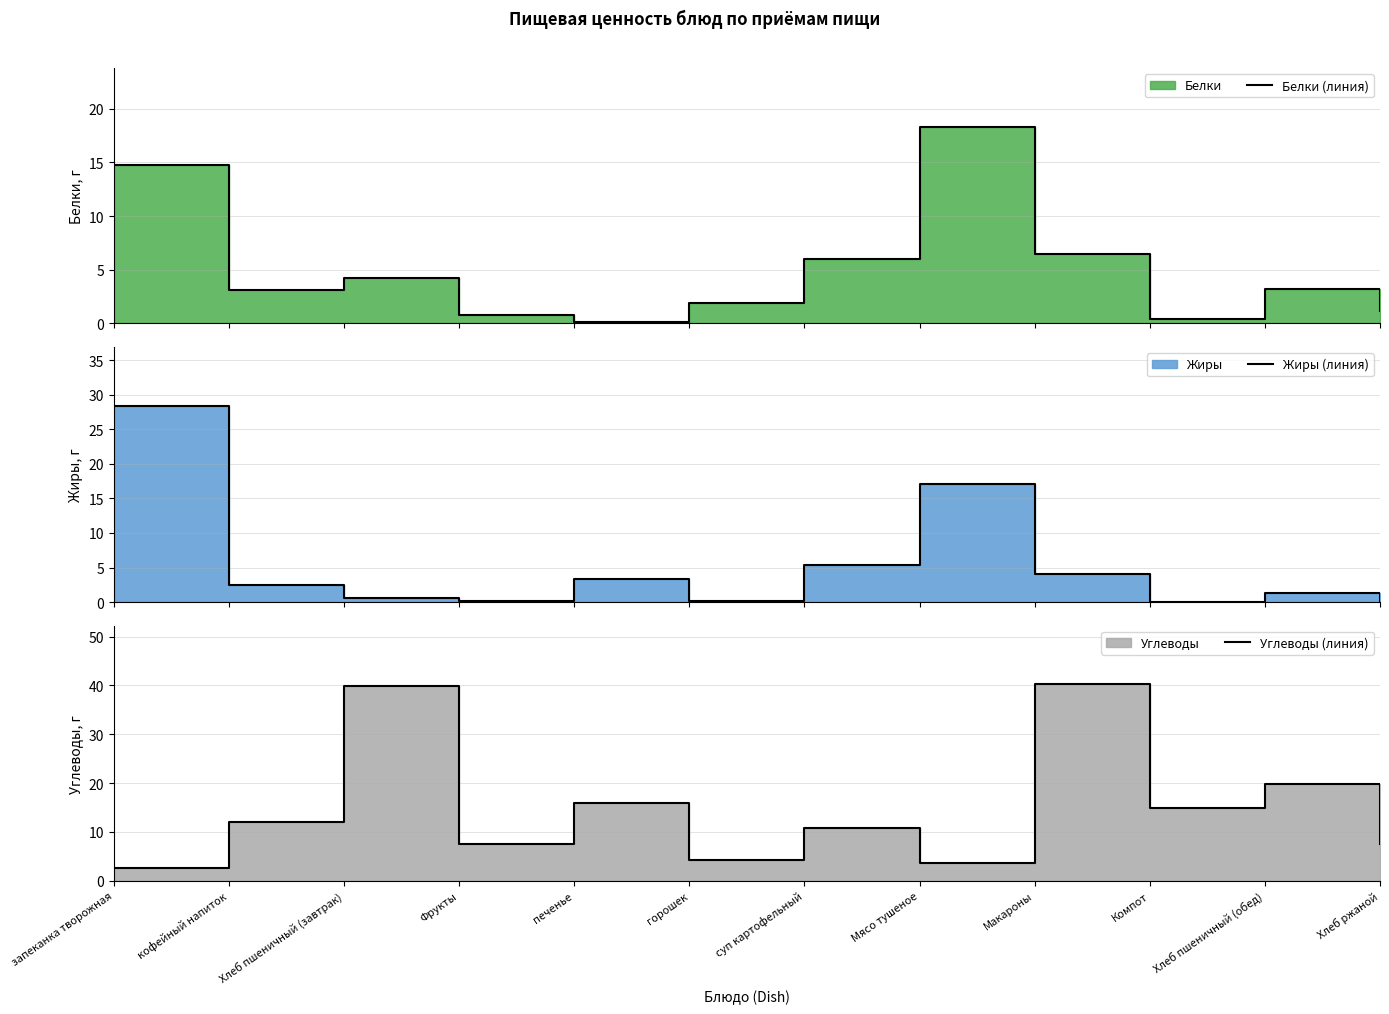

Between Хлеб пшеничный (завтрак) and Хлеб ржаной, which series saw the biggest shift?

Углеводы (линия)